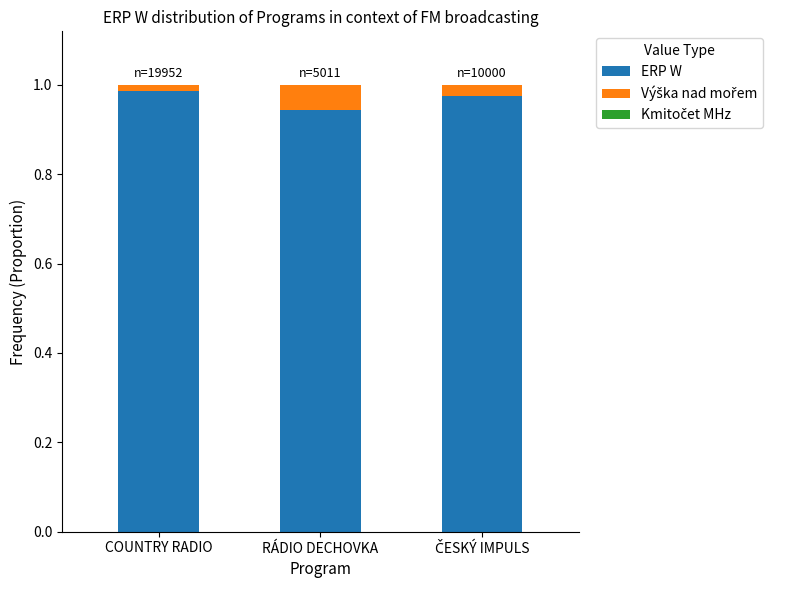

The value of ERP W at RÁDIO DECHOVKA is 1.5. True or false?

False